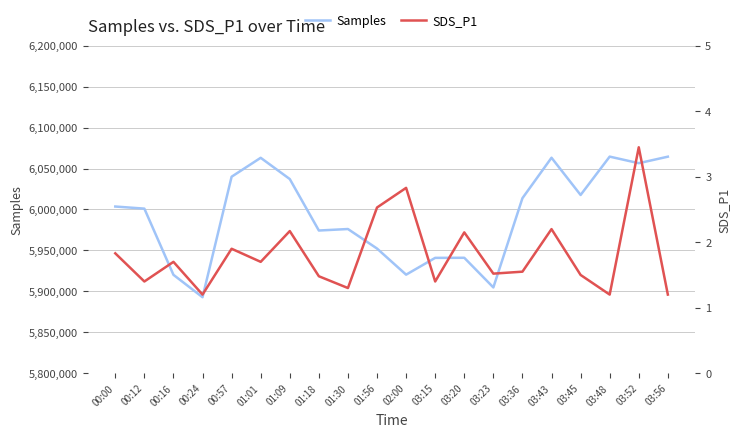

At which category does Samples reach its first local peak?

01:01